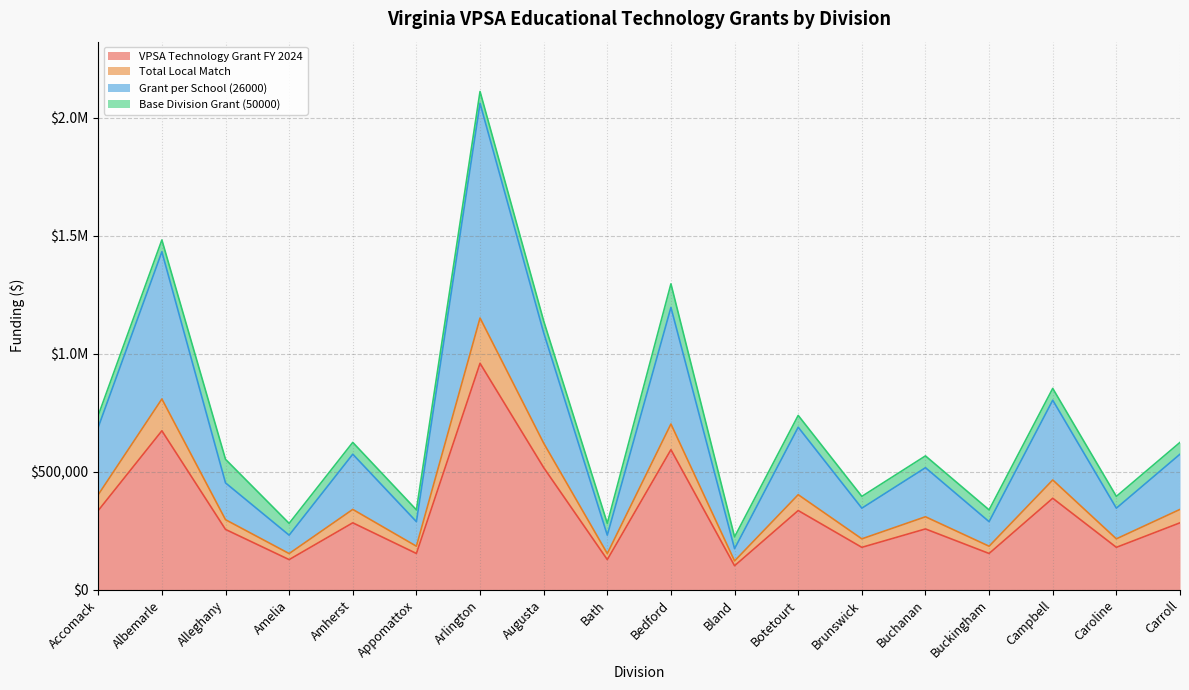

What position from the right is Botetourt?

7